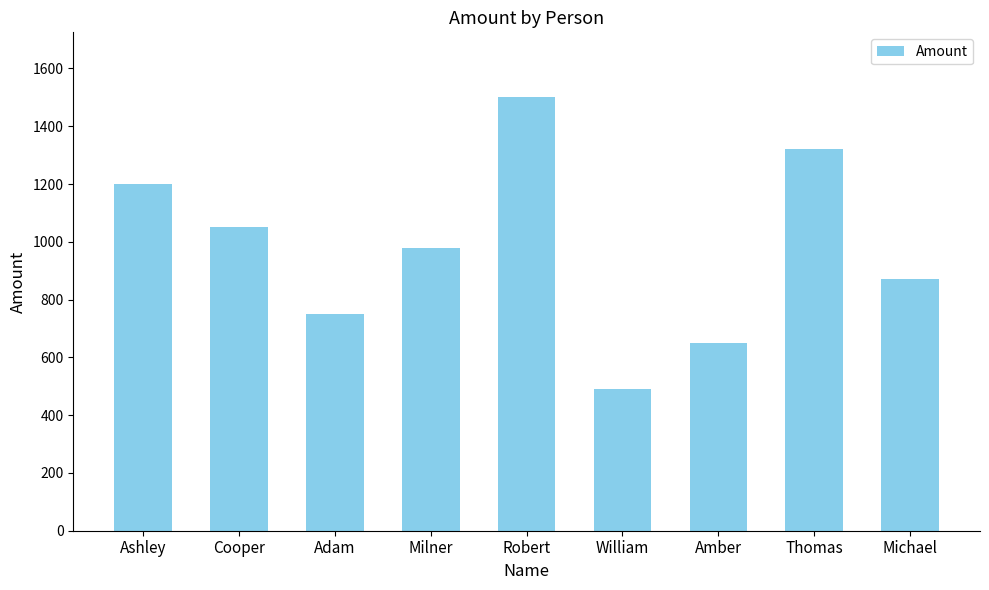

Reading left to right, what are all the values shown in this chart?

1200	1050	750	980	1500	490	650	1320	870